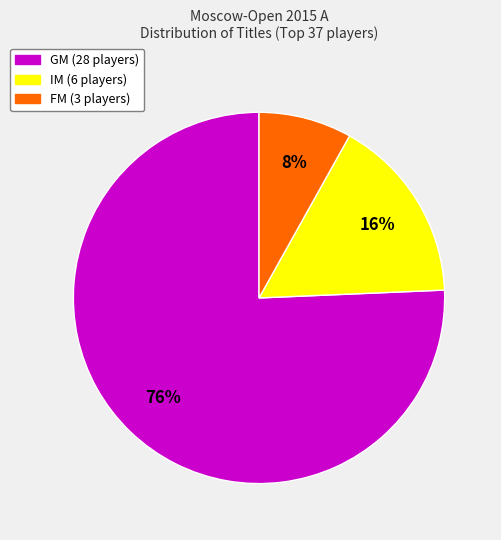

Do FM and GM together represent more than half of the pie?

Yes